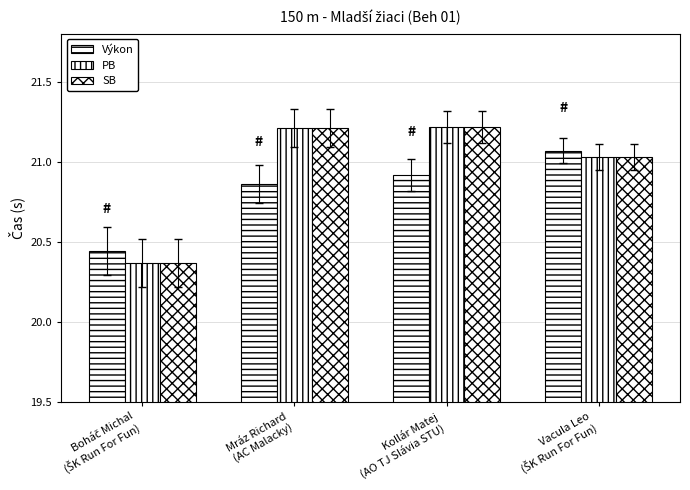

How many series are shown in this chart?

3